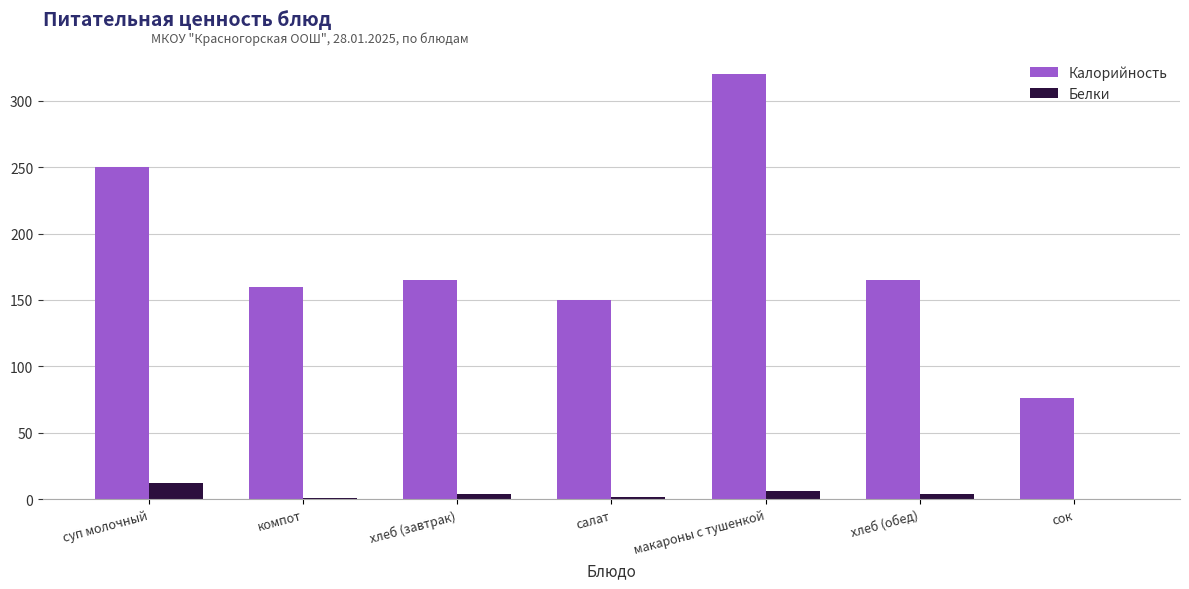

Does the chart contain stacked bars?

No